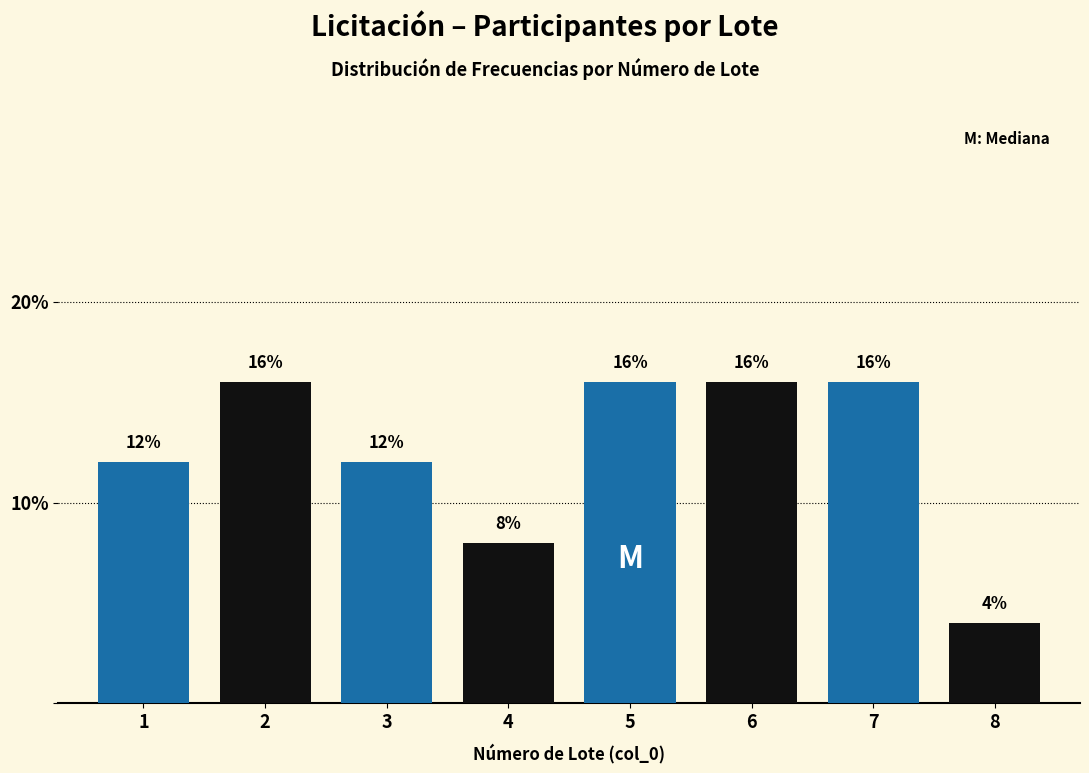

Reading left to right, list all the values displayed in this chart.

1=12	2=16	3=12	4=8	5=16	6=16	7=16	8=4